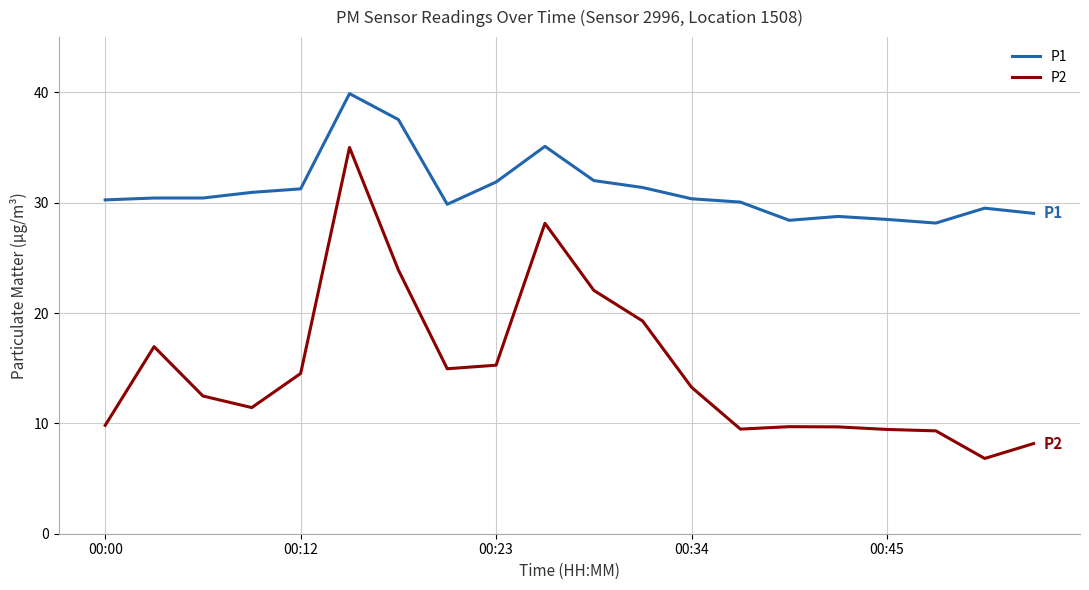

What is the lowest value of the P2 series?

6.8